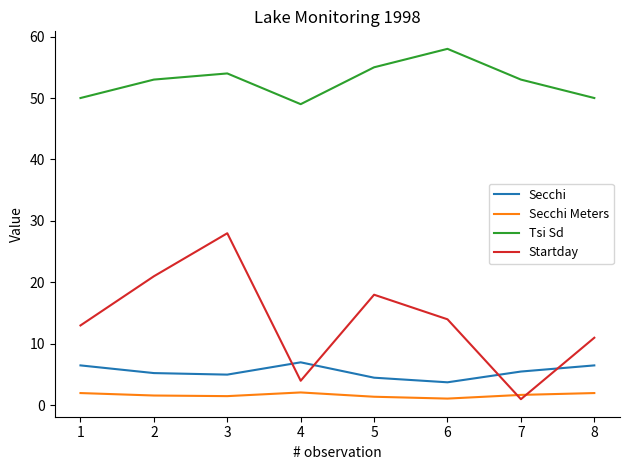

What is the difference between the Startday values at 4 and 2?

17.0